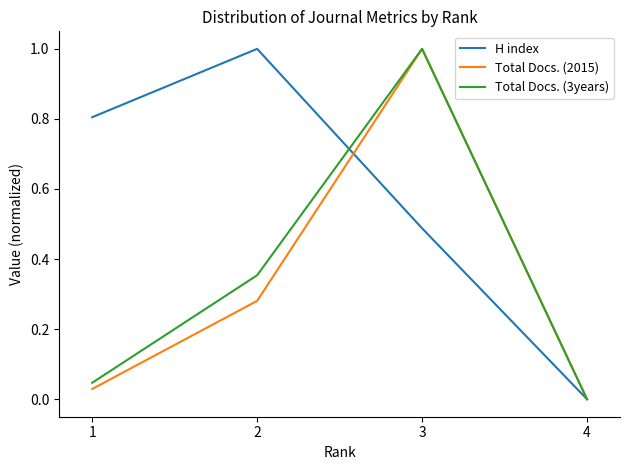

How many lines are shown in the chart?

3